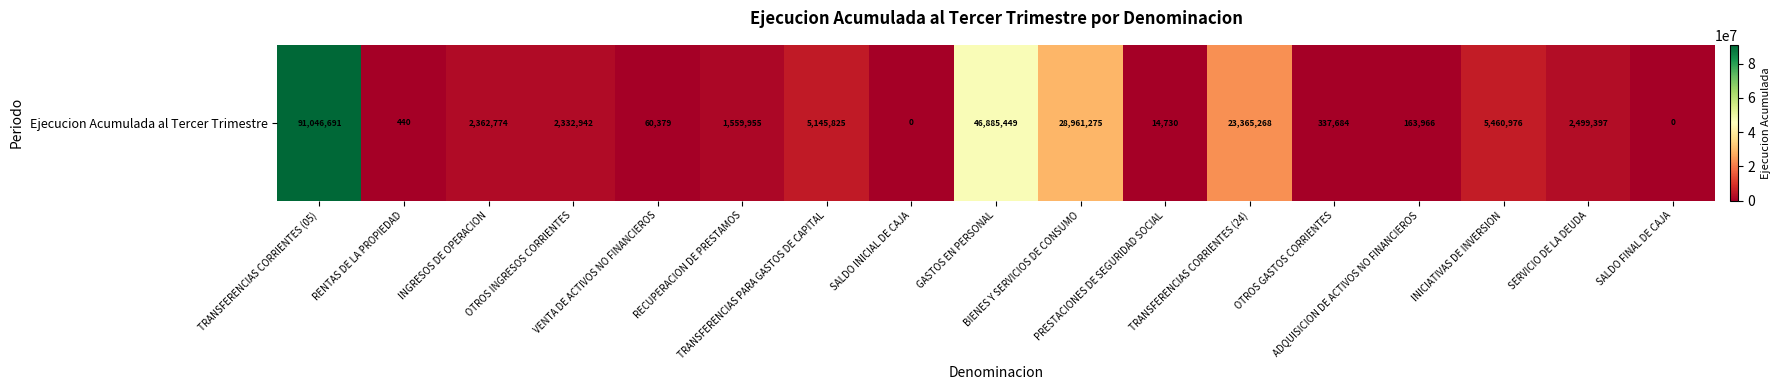

List the labels in order of value, largest first.

TRANSFERENCIAS CORRIENTES (05), GASTOS EN PERSONAL, BIENES Y SERVICIOS DE CONSUMO, TRANSFERENCIAS CORRIENTES (24), INICIATIVAS DE INVERSION, TRANSFERENCIAS PARA GASTOS DE CAPITAL, SERVICIO DE LA DEUDA, INGRESOS DE OPERACION, OTROS INGRESOS CORRIENTES, RECUPERACION DE PRESTAMOS, OTROS GASTOS CORRIENTES, ADQUISICION DE ACTIVOS NO FINANCIEROS, VENTA DE ACTIVOS NO FINANCIEROS, PRESTACIONES DE SEGURIDAD SOCIAL, RENTAS DE LA PROPIEDAD, SALDO INICIAL DE CAJA, SALDO FINAL DE CAJA